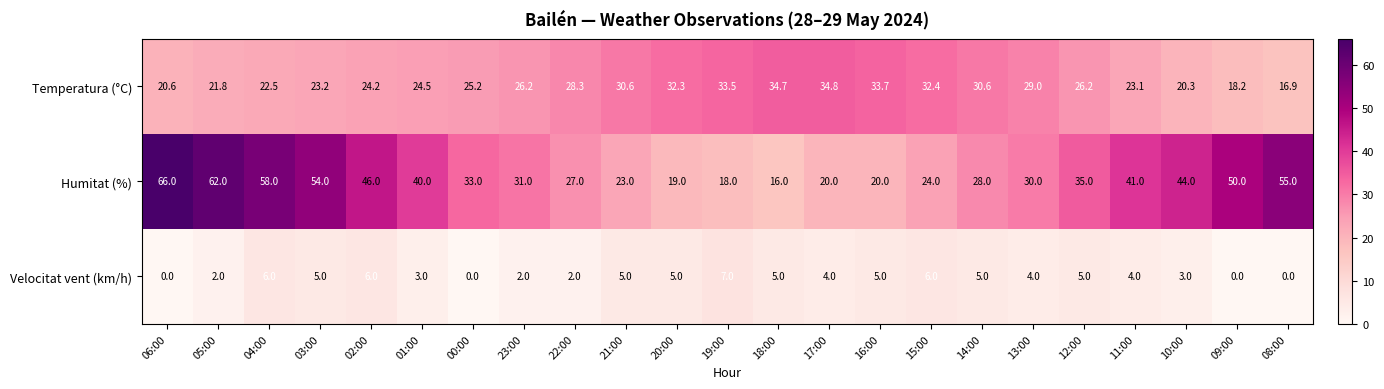

How many distinct data groups are displayed?

3